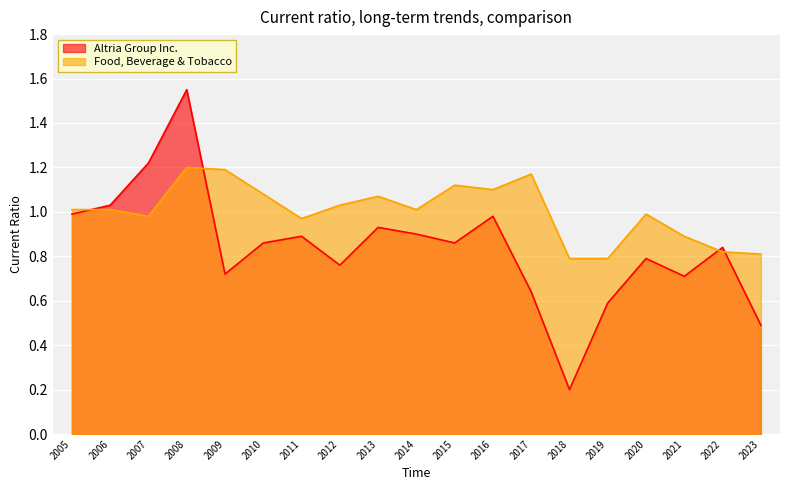

Reading left to right, what are all the values shown in this chart?

Altria Group Inc.: 2005=1.0	2006=1.0	2007=1.2	2008=1.6	2009=0.7	2010=0.9	2011=0.9	2012=0.8	2013=0.9	2014=0.9	2015=0.9	2016=1.0	2017=0.6	2018=0.2	2019=0.6	2020=0.8	2021=0.7	2022=0.8	2023=0.5
Food, Beverage & Tobacco: 2005=1.0	2006=1.0	2007=1.0	2008=1.2	2009=1.2	2010=1.1	2011=1.0	2012=1.0	2013=1.1	2014=1.0	2015=1.1	2016=1.1	2017=1.2	2018=0.8	2019=0.8	2020=1.0	2021=0.9	2022=0.8	2023=0.8